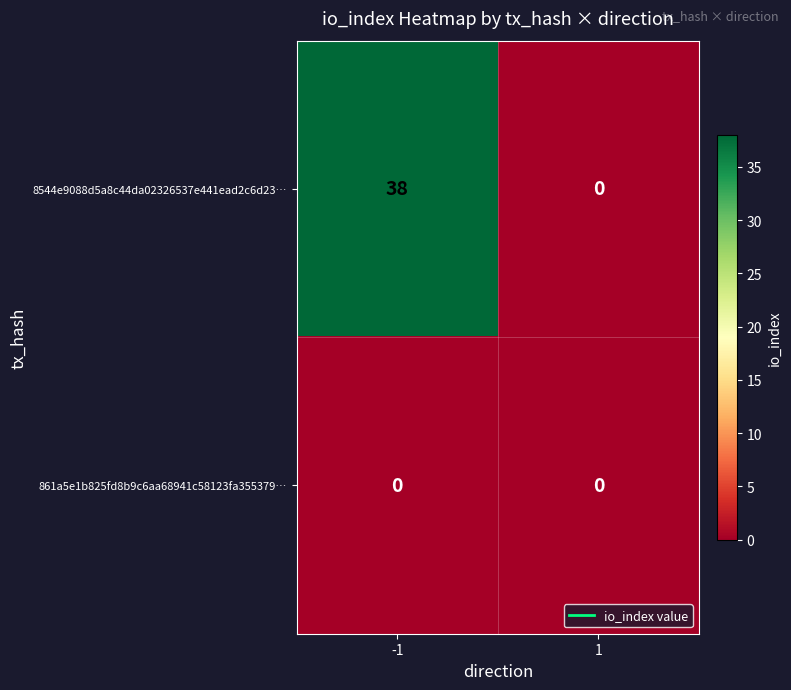

At how many categories does at least one series exceed 23?

1